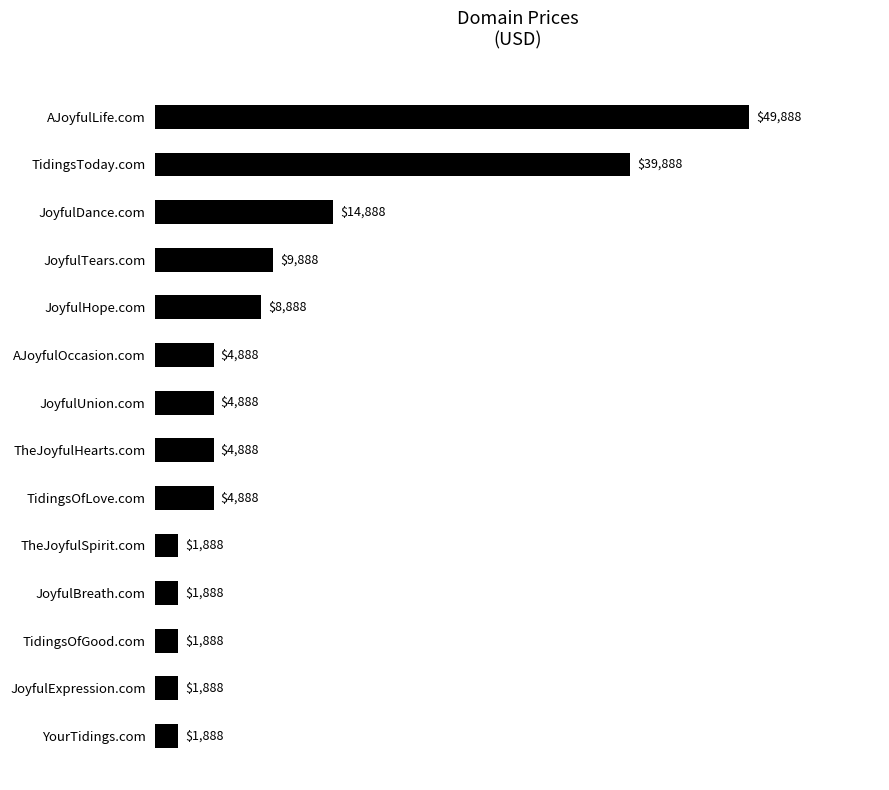

How many series are shown in this chart?

1